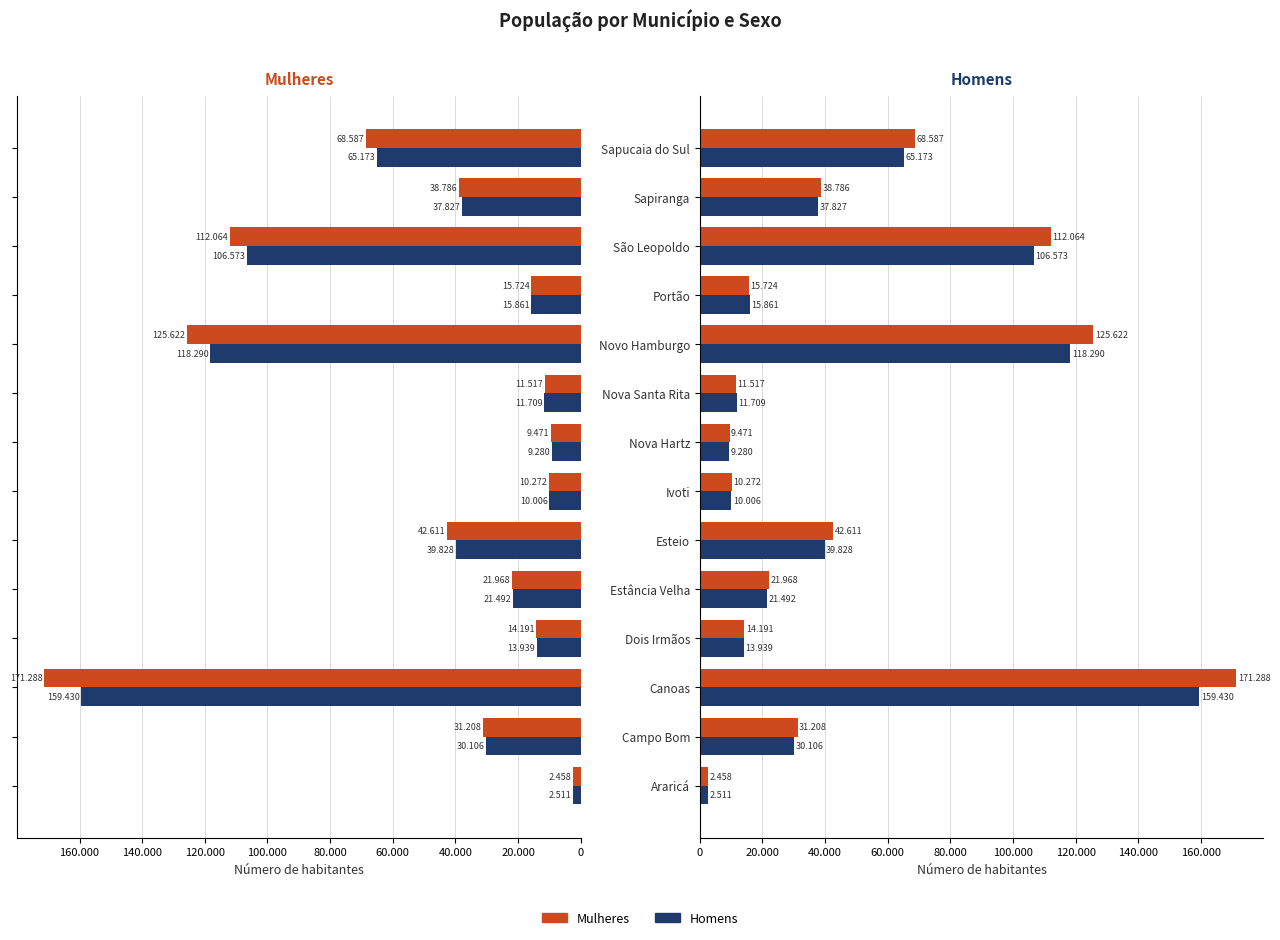

Between Araricá and Nova Hartz, which series saw the biggest shift?

Mulheres